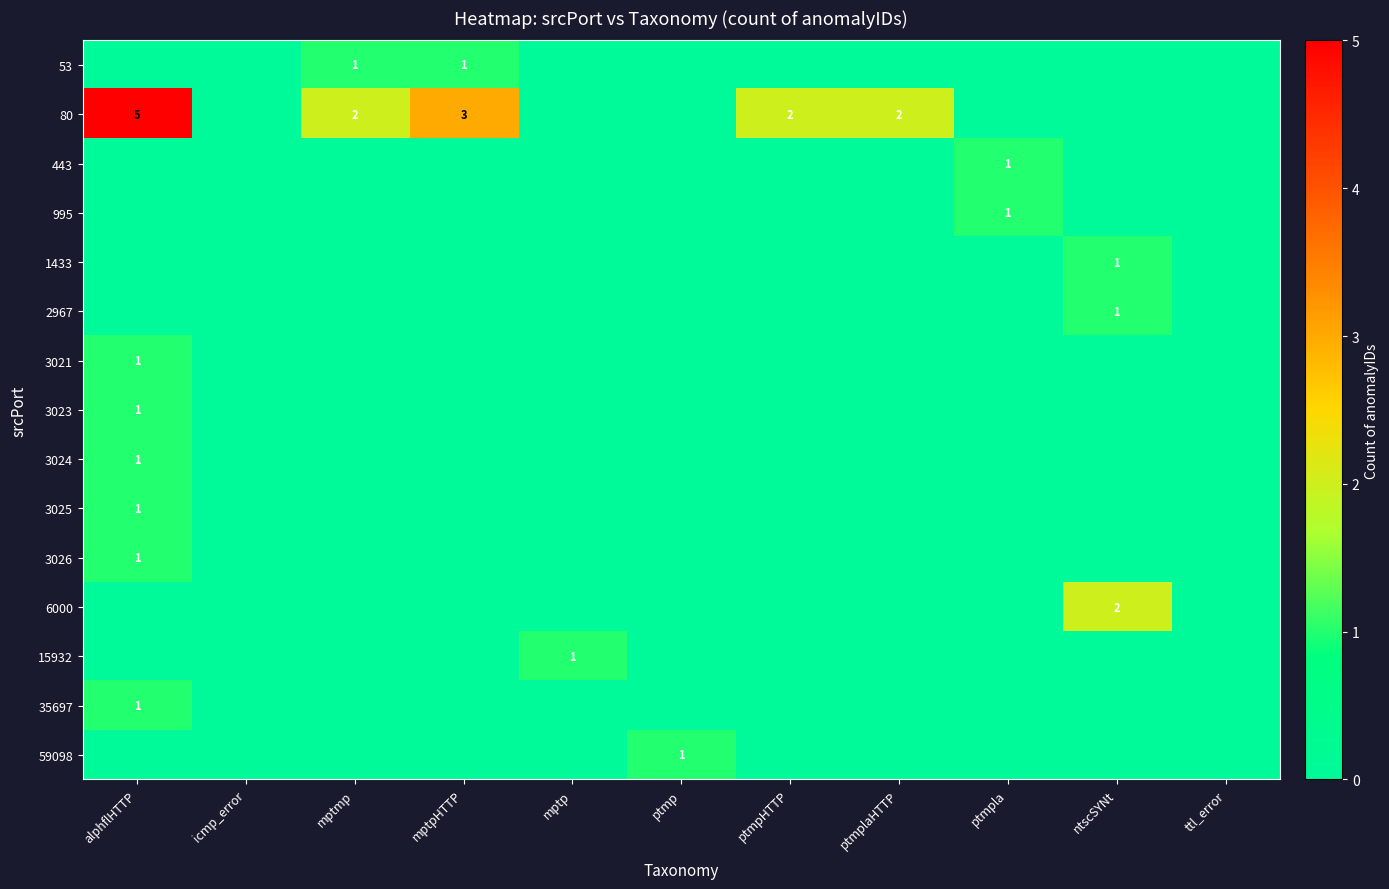

Is it true that 53 equals 1 at mptmp?

True